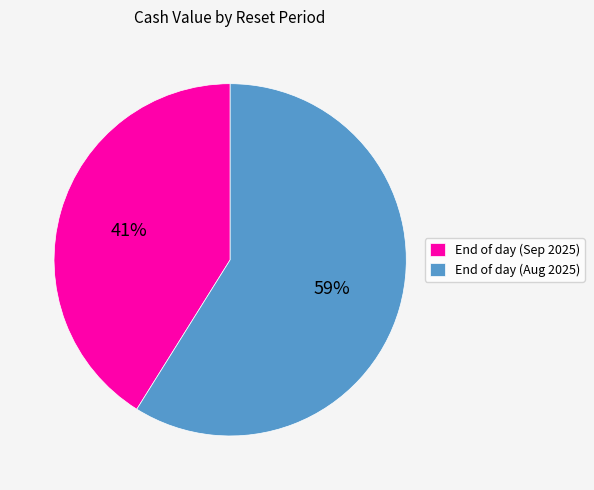

Approximately how many times larger is the value at End of day (Aug 2025) compared to End of day (Sep 2025)?

1.4